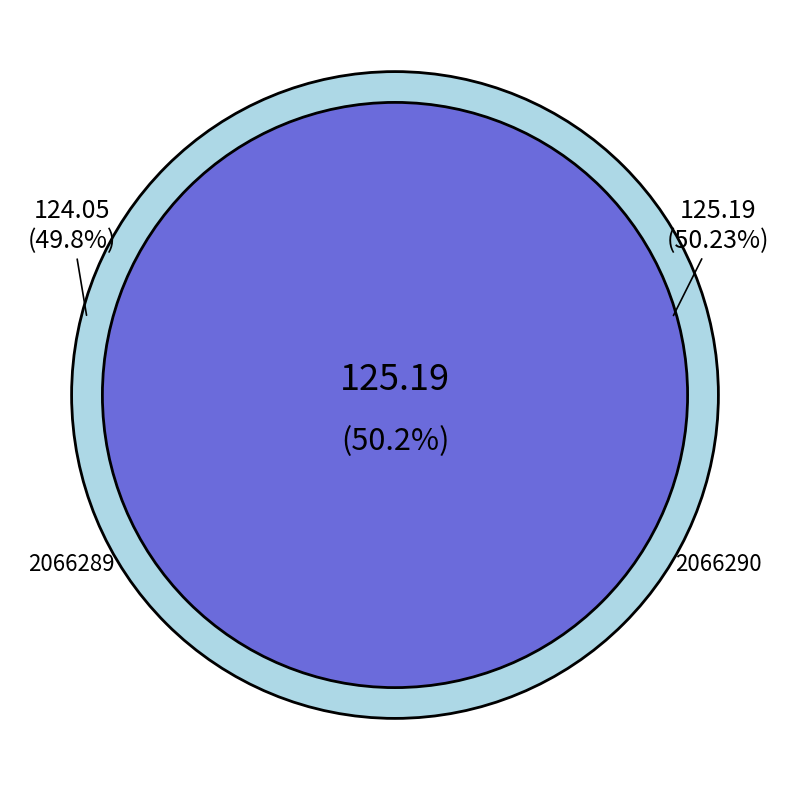

What percentage is the 2066289 slice, to the nearest percent?

50%